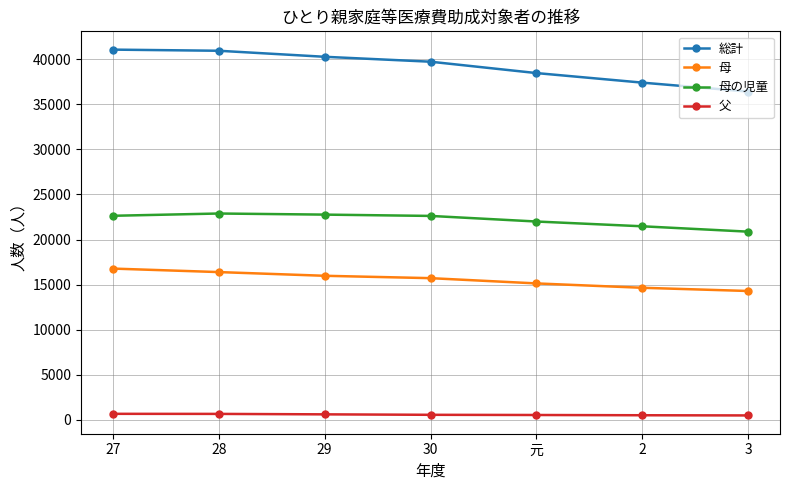

What is the difference between the 母 values at 27 and 29?

799